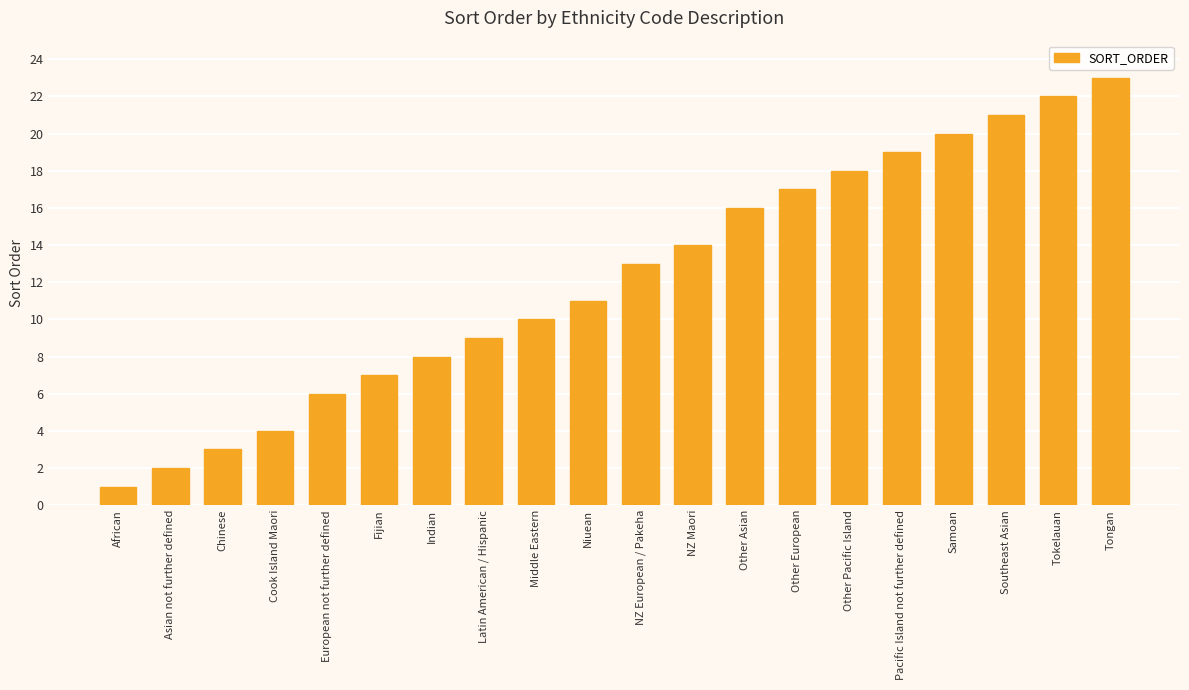

Which has a higher value, Middle Eastern or NZ Maori?

NZ Maori